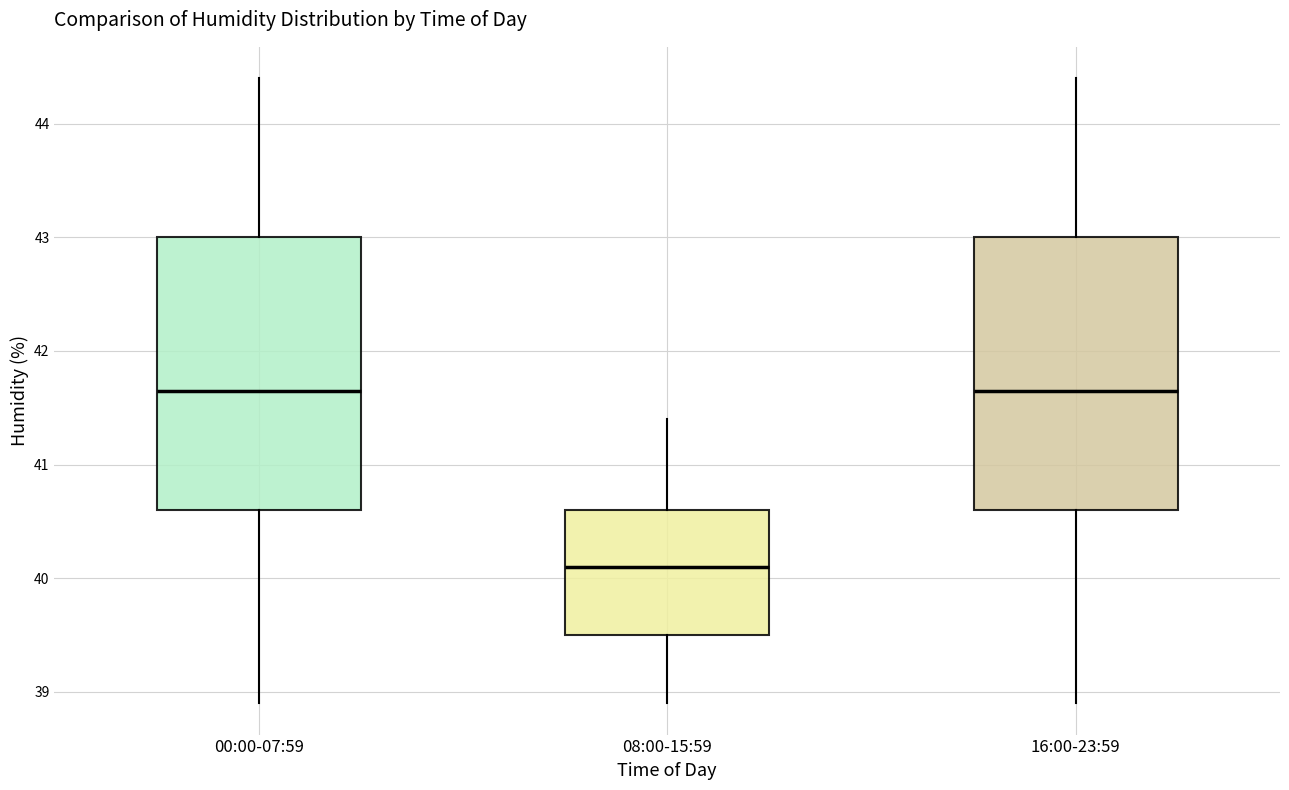

Reading left to right, read every box against the y-axis: the position of its median line, the range the box covers, and the ends of its whiskers. The values are not printed on the chart, so give them approximately, as read against the axis.

00:00-07:59: median 41.7, box 40.6 to 43.0, whiskers 38.9 to 44.4
08:00-15:59: median 40.1, box 39.5 to 40.6, whiskers 38.9 to 41.4
16:00-23:59: median 41.7, box 40.6 to 43.0, whiskers 38.9 to 44.4